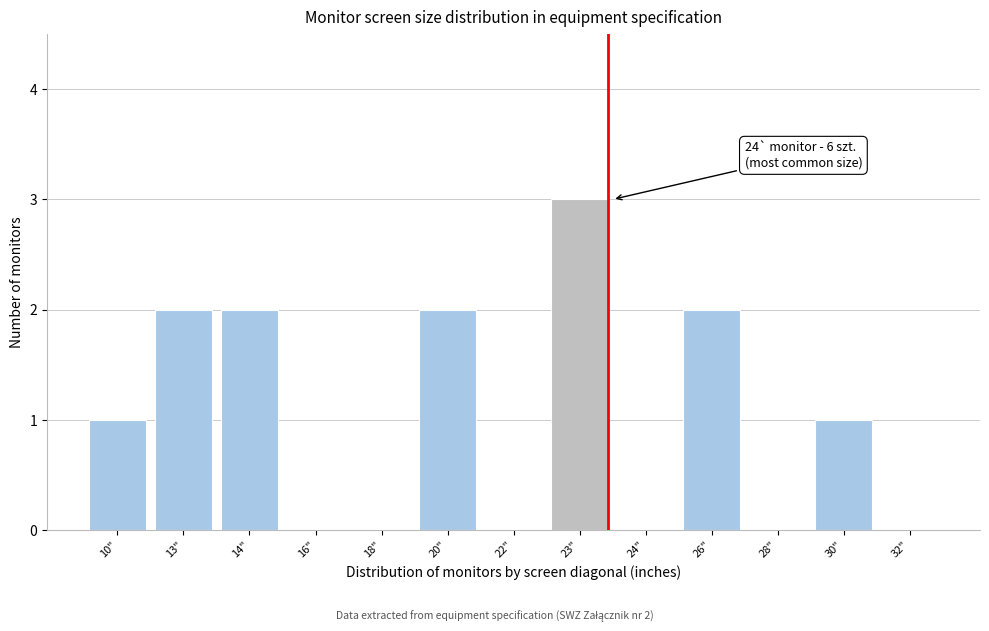

Reading left to right, list all the values displayed in this chart.

10"=1	13"=2	14"=2	16"=0	18"=0	20"=2	22"=0	23"=3	24"=0	26"=2	28"=0	30"=1	32"=0